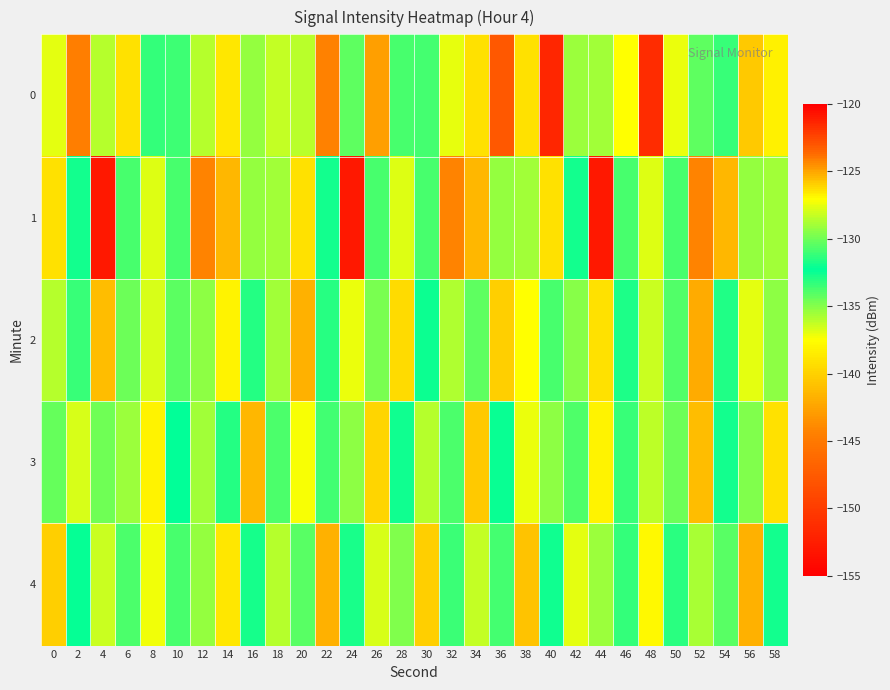

How many data points does each series have?

30